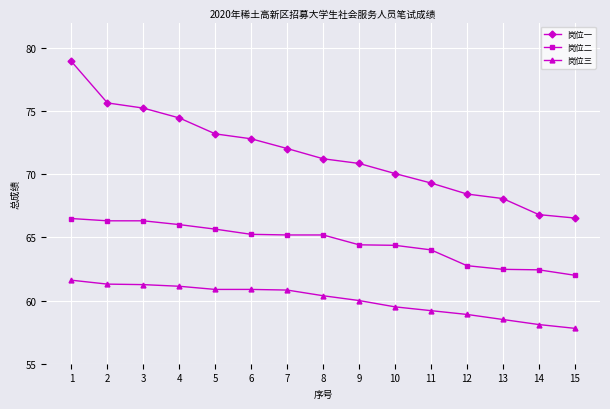

What is the value of the 岗位二 point at the 4th from the left?

66.0